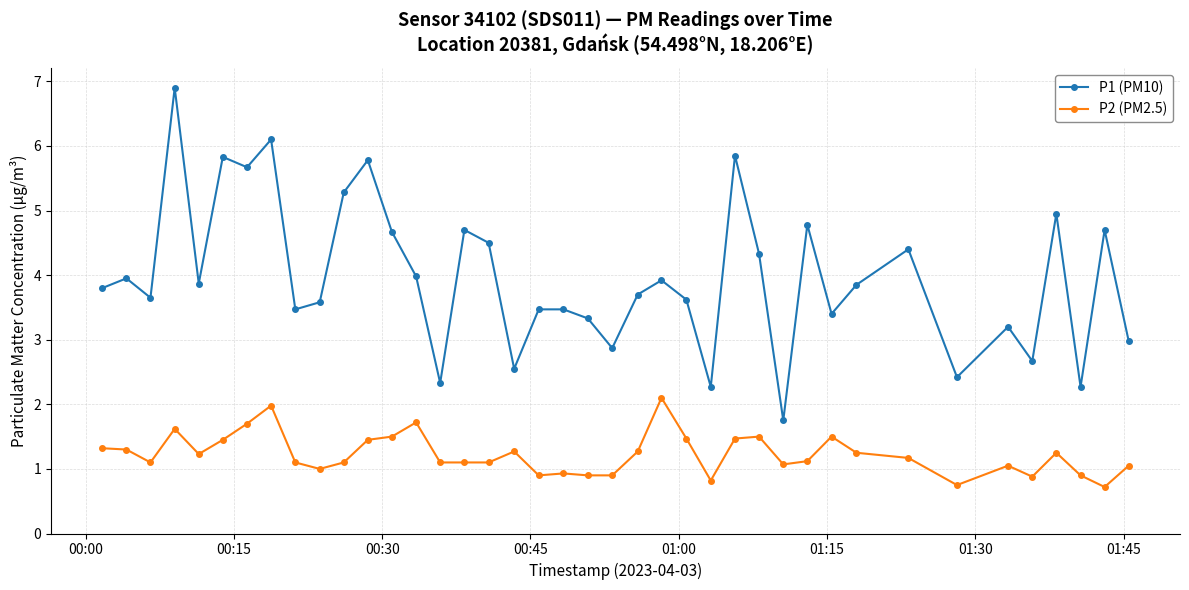

Rank the series by their average value, from highest to lowest.

P1 (PM10), P2 (PM2.5)